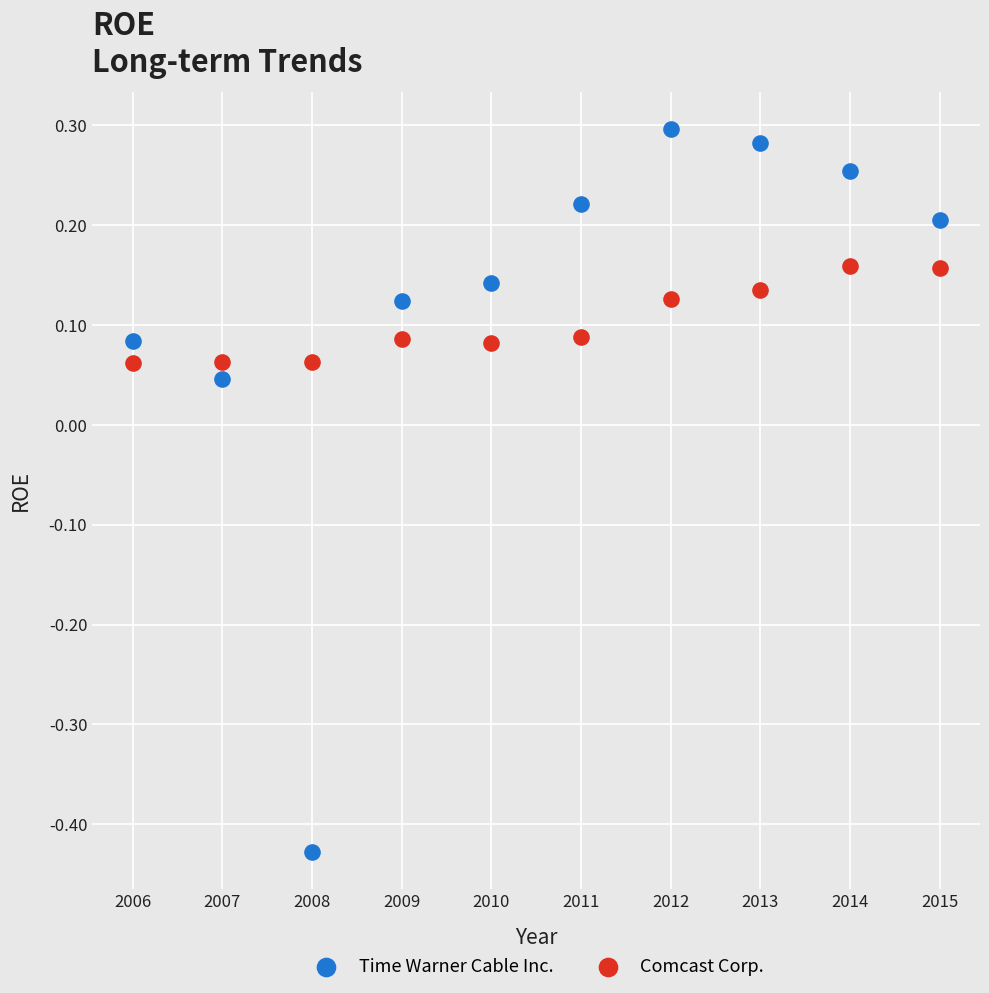

What are all the series names shown in the legend?

Time Warner Cable Inc., Comcast Corp.